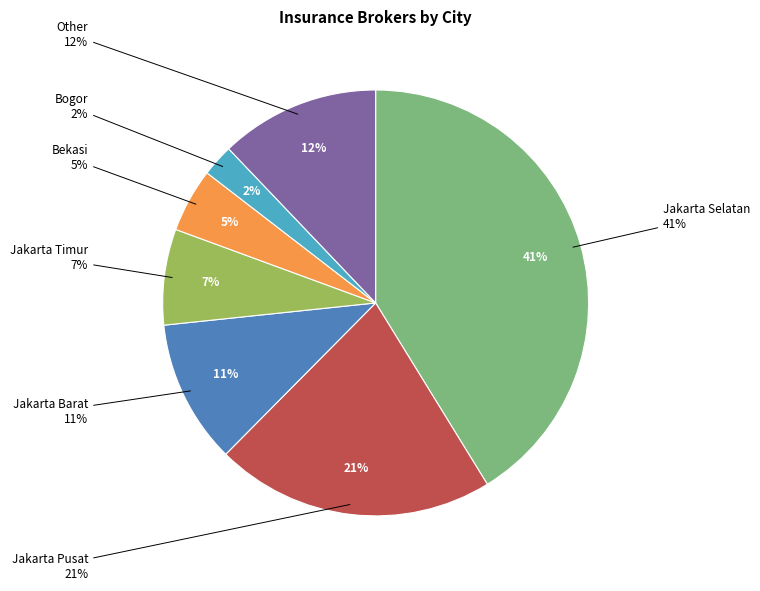

To the nearest percent, what portion does Other represent?

12%